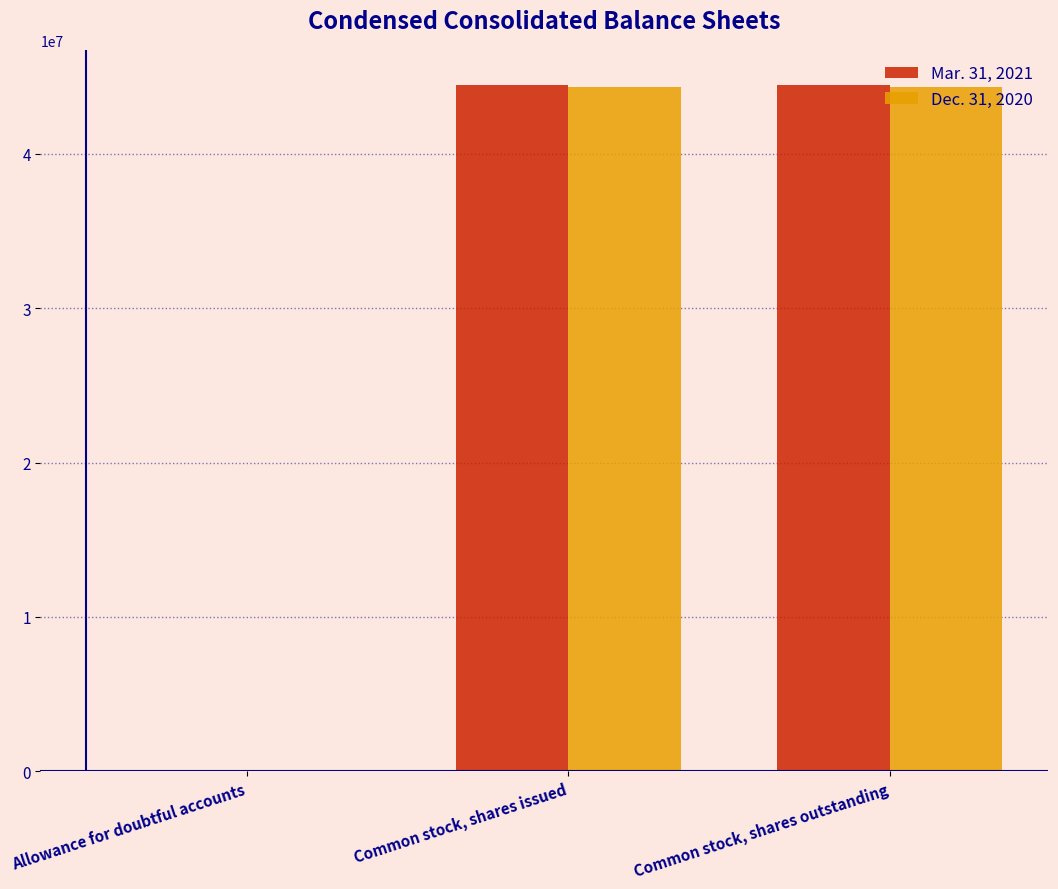

Which series has the widest spread of values?

Mar. 31, 2021